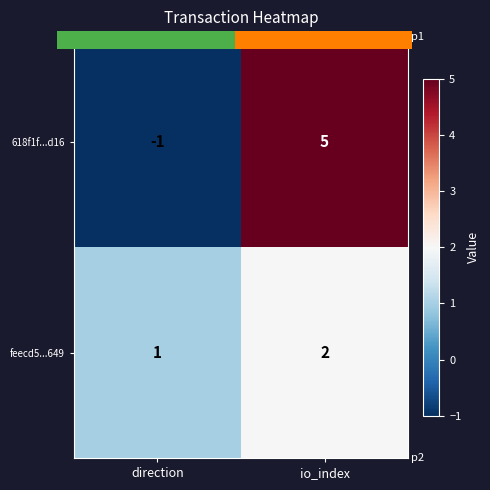

What is the sum of all feecd5...649 values?

3